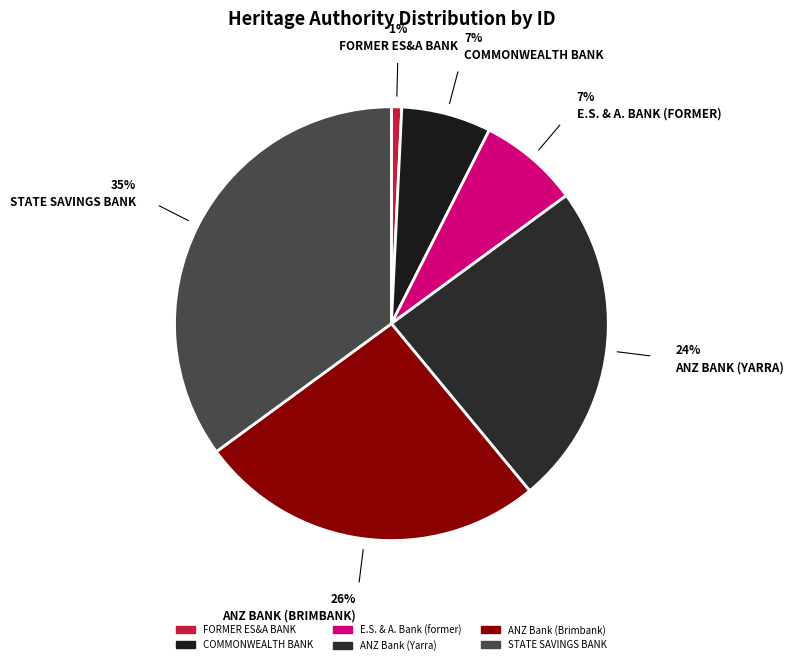

How many slices are in this pie chart?

6